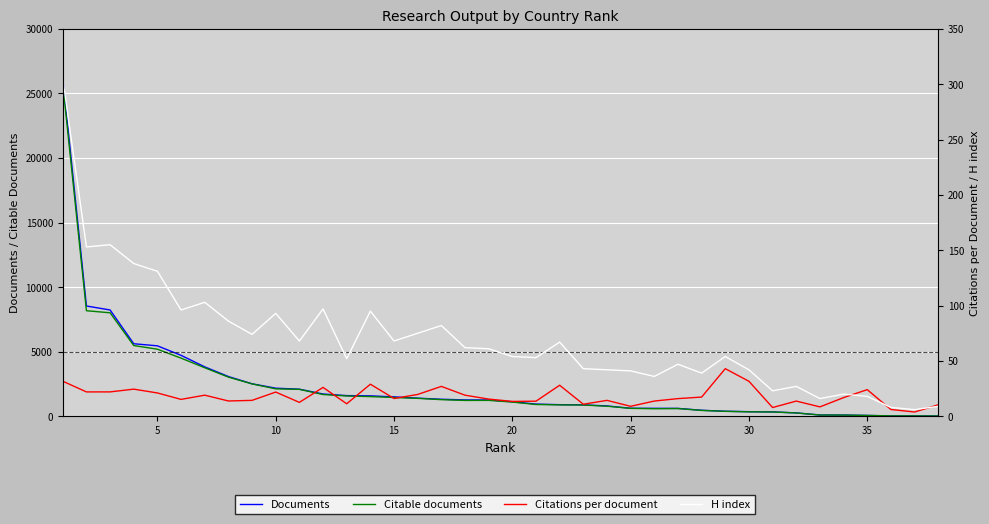

How many series are shown in this chart?

4